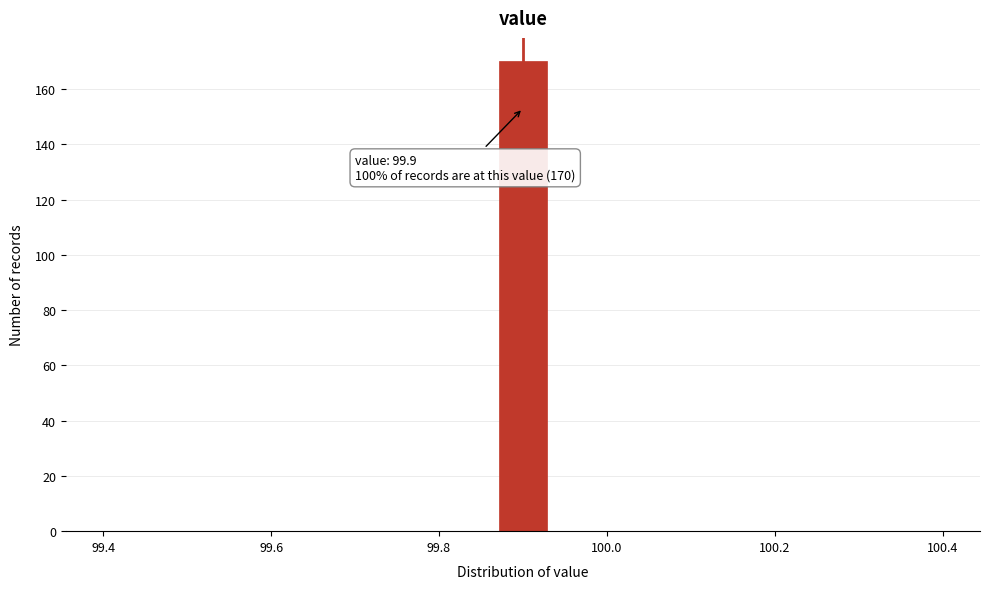

Read against the x-axis, roughly where is the centre of the tallest bar?

99.90